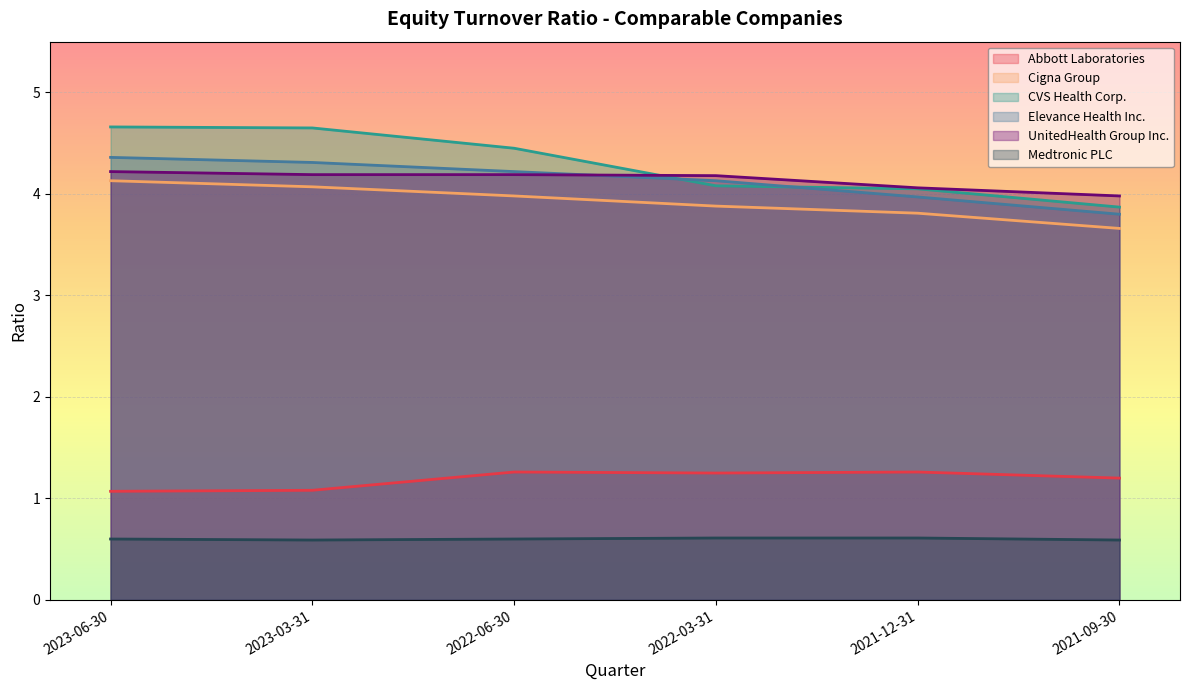

True or false: Medtronic PLC has more than 2 interior local peaks.

False